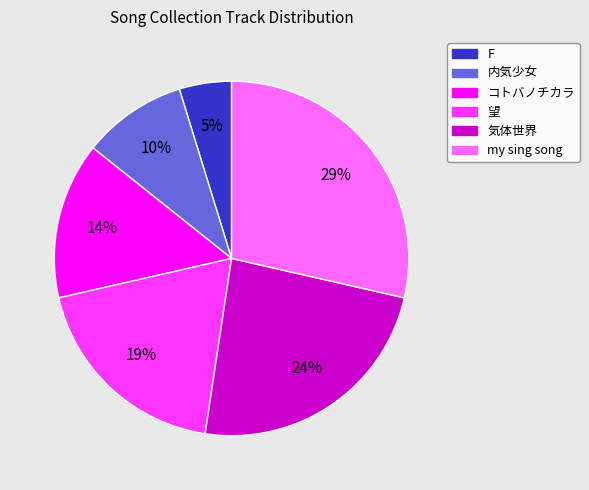

To the nearest percent, what is the difference between the F and 気体世界 slice percentages?

19%